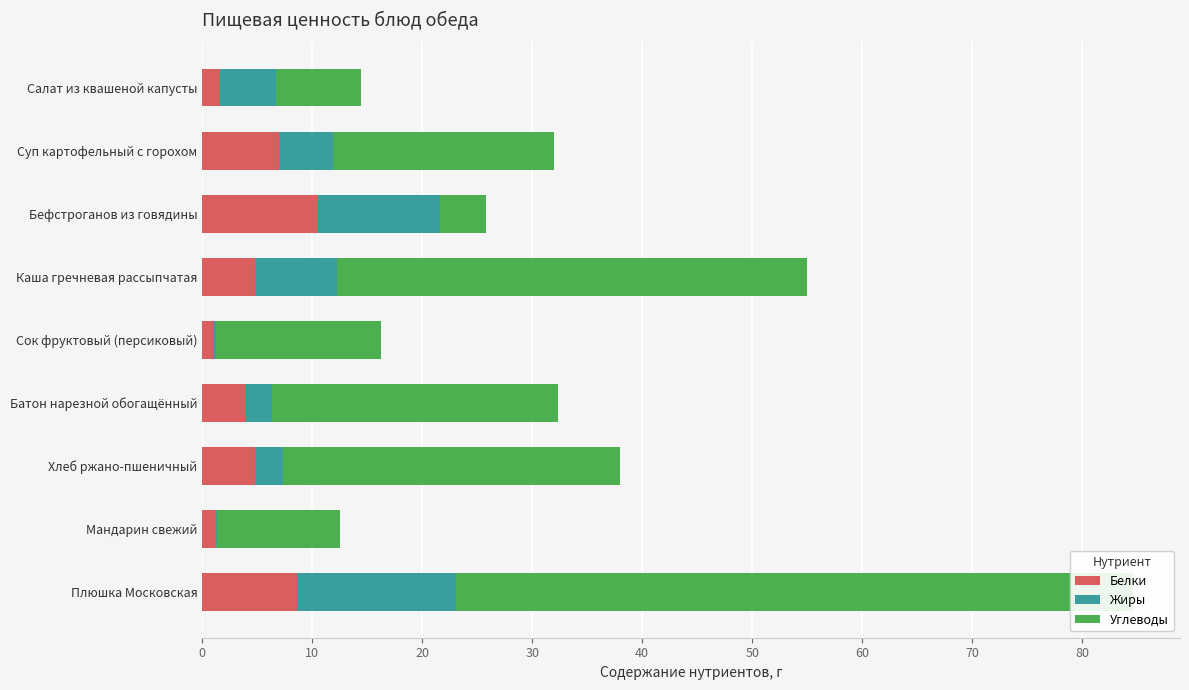

Which series changed the most between Салат из квашеной капусты and Батон нарезной обогащённый?

Углеводы